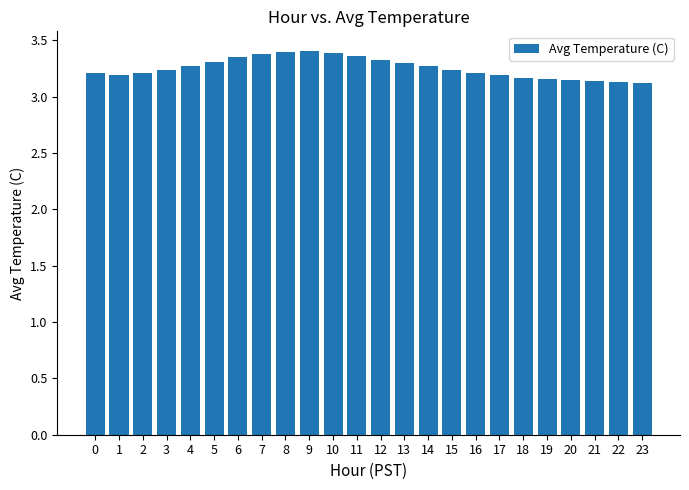

The value at 5 is 3.3. True or false?

True